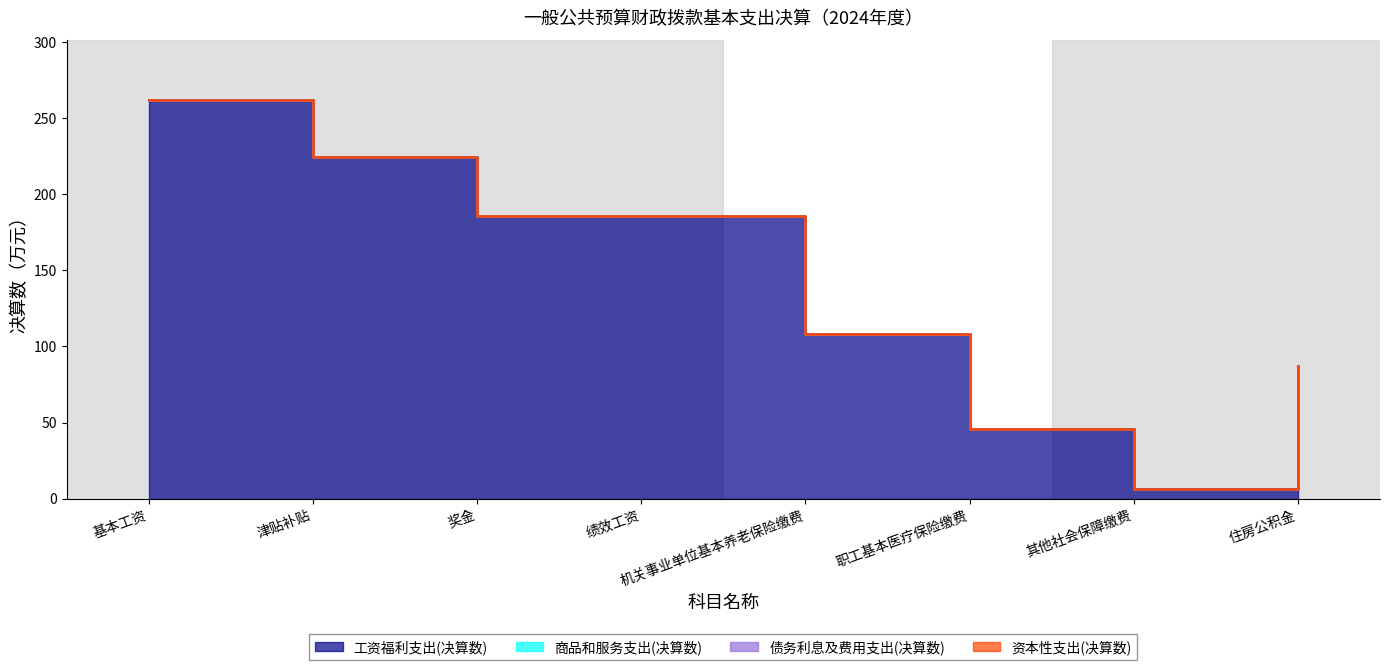

What is the label of the 5th point from the left?

机关事业单位基本养老保险缴费